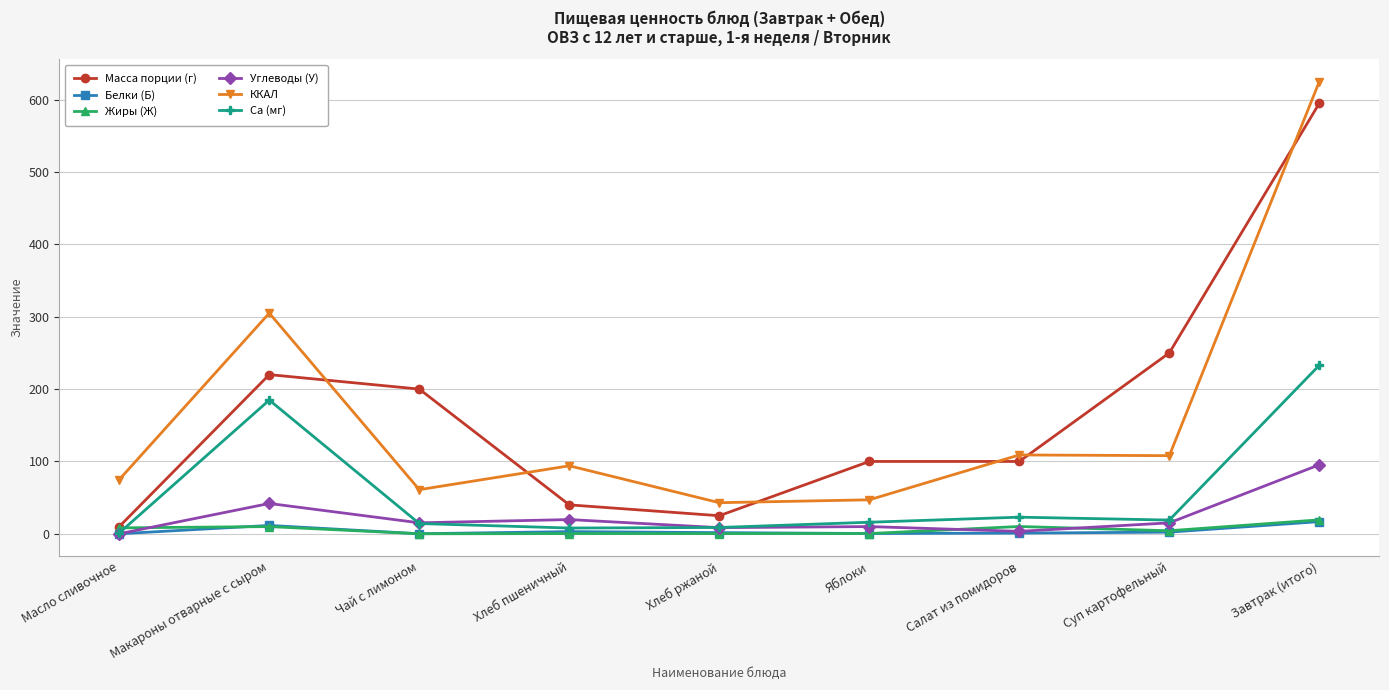

Count the number of data series in this chart.

6